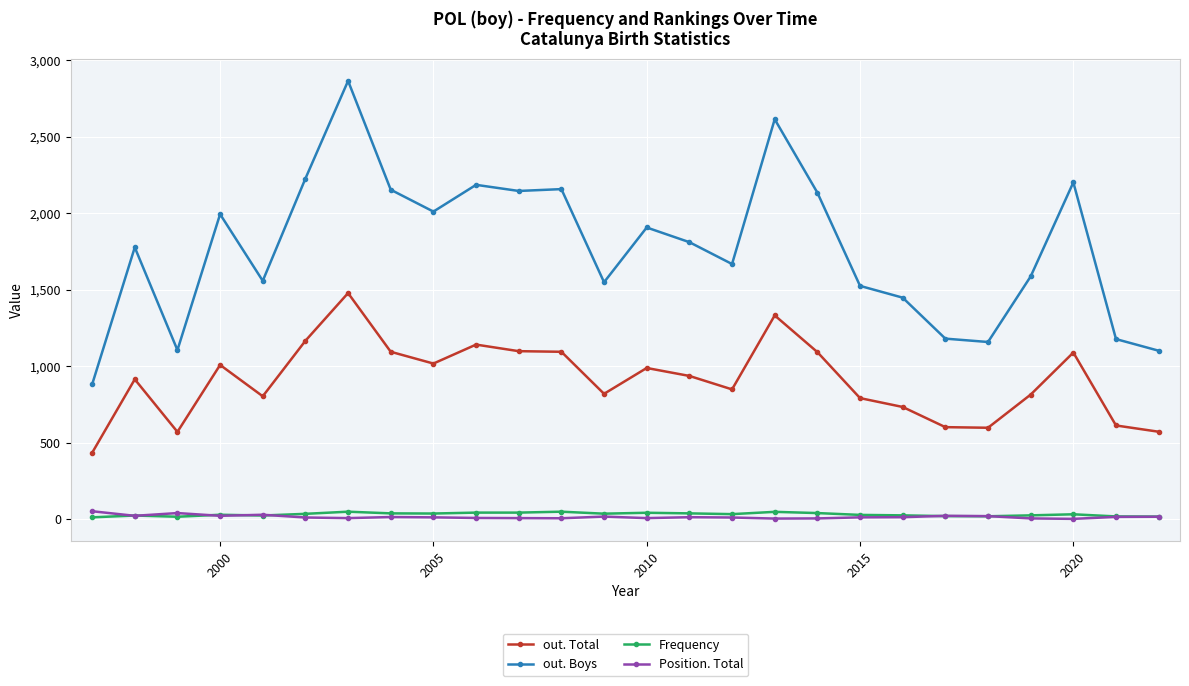

What is the lowest value of the out. Total series?

433